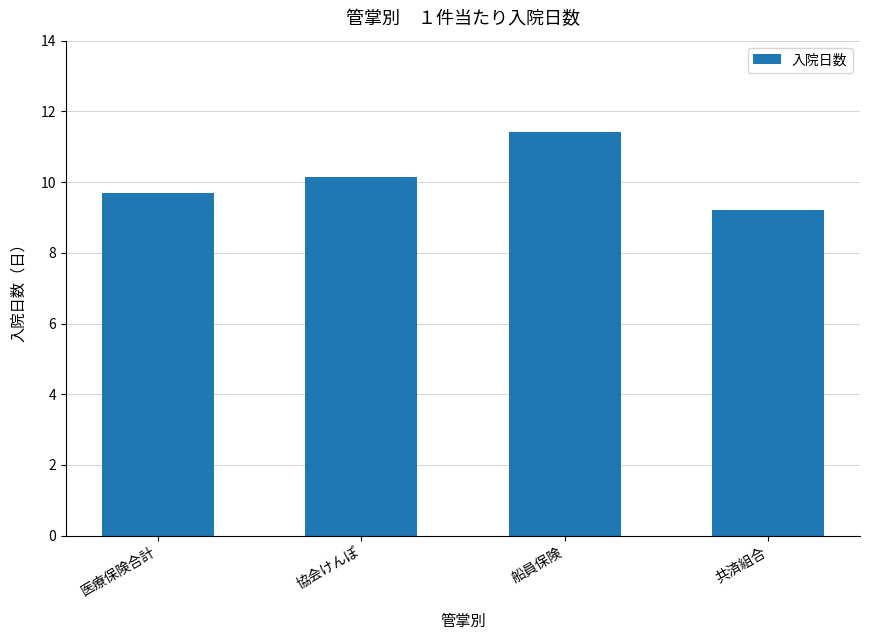

At which label does the data first exceed 10?

協会けんぽ